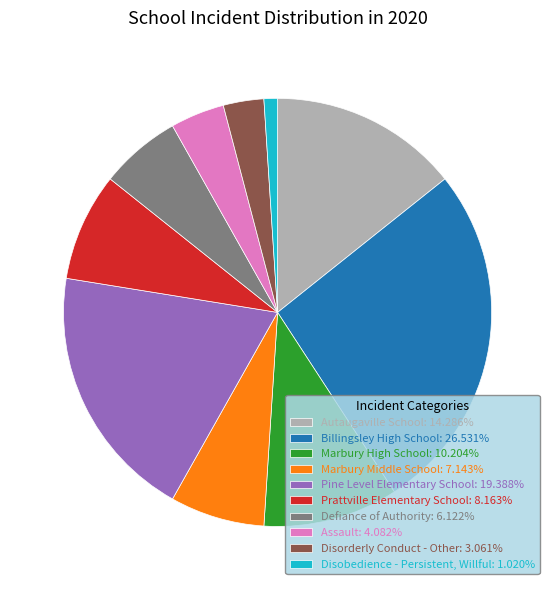

How many segments does this pie chart have?

10